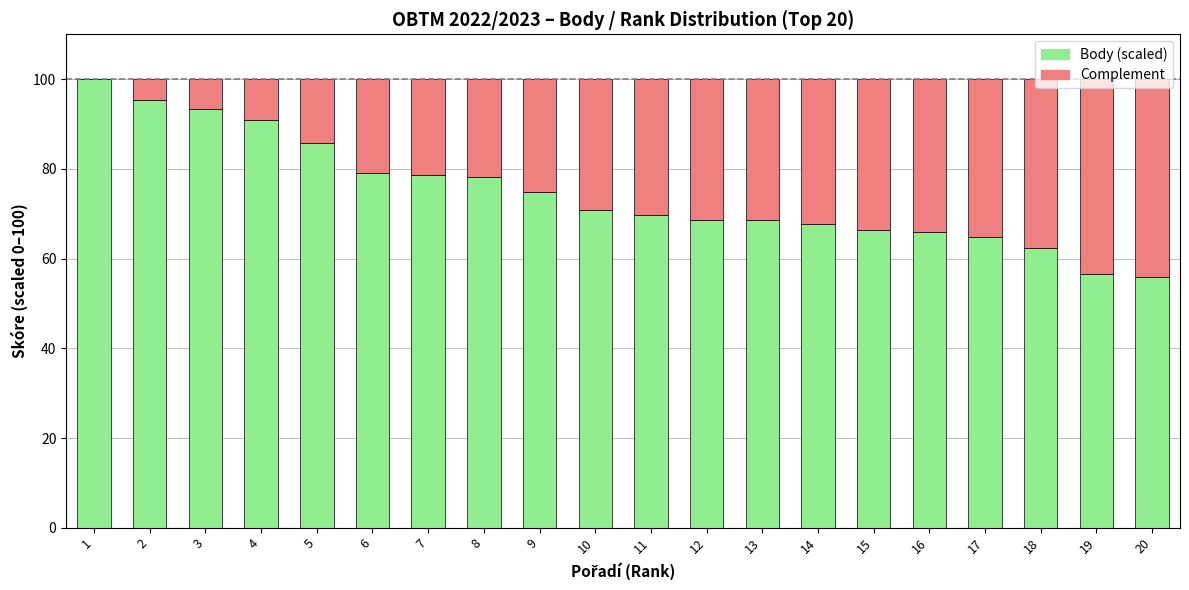

At which label does Body (scaled) reach its peak?

1